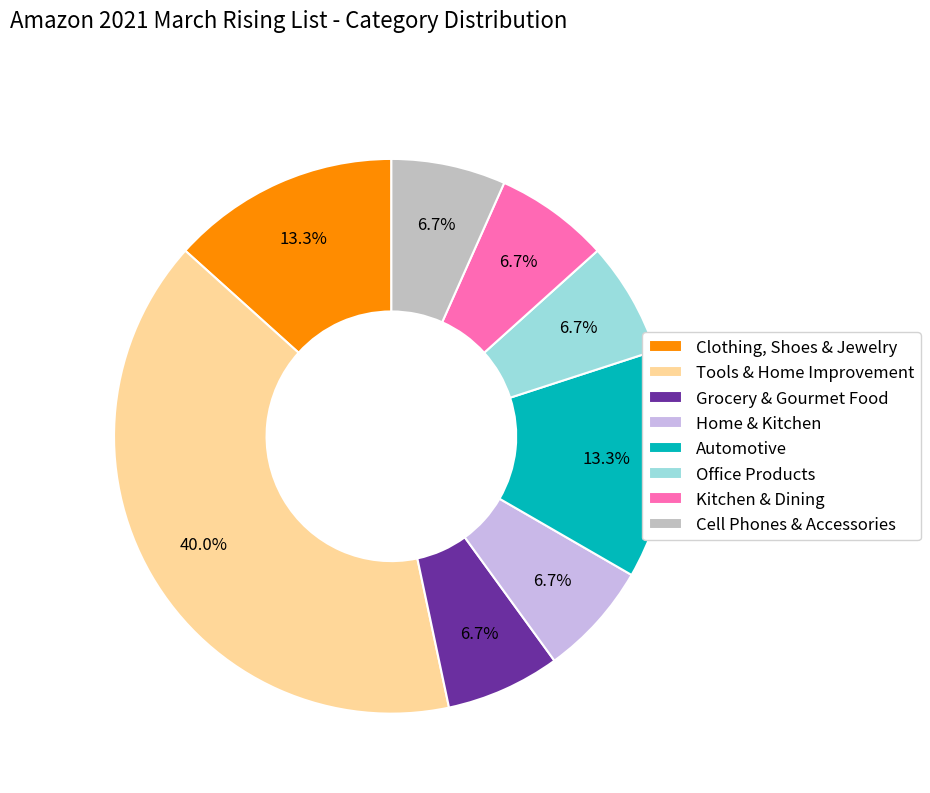

Combined, what portion of the pie is Office Products and Clothing, Shoes & Jewelry?

20.0%